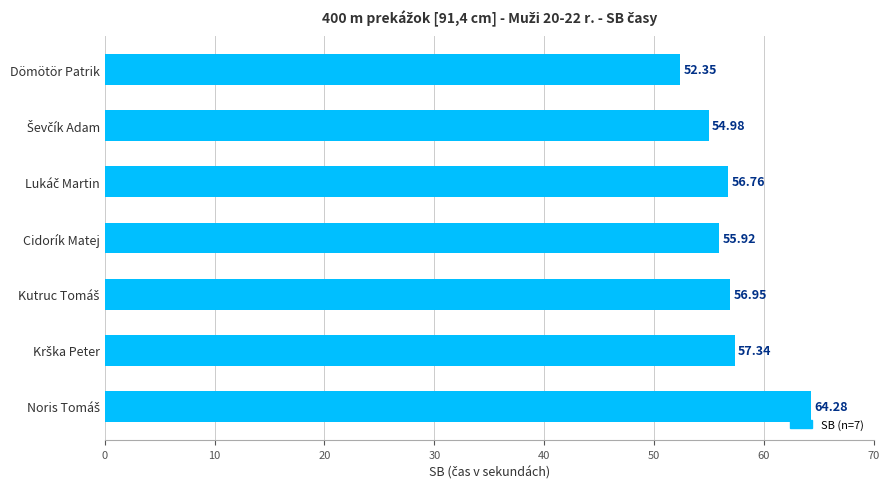

What is the difference between the maximum and second lowest values?

9.3